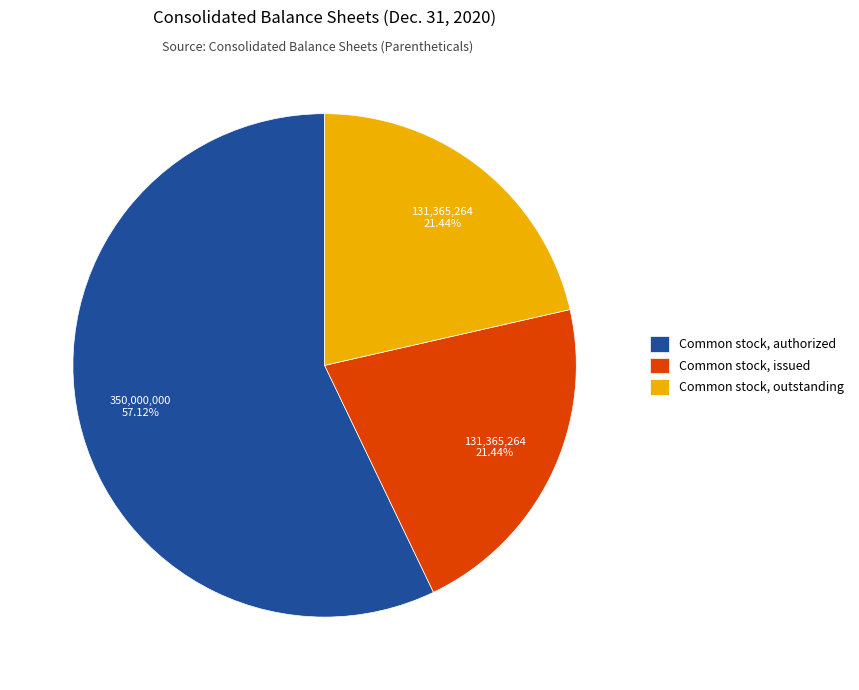

Is Common stock, authorized the majority of the pie?

Yes